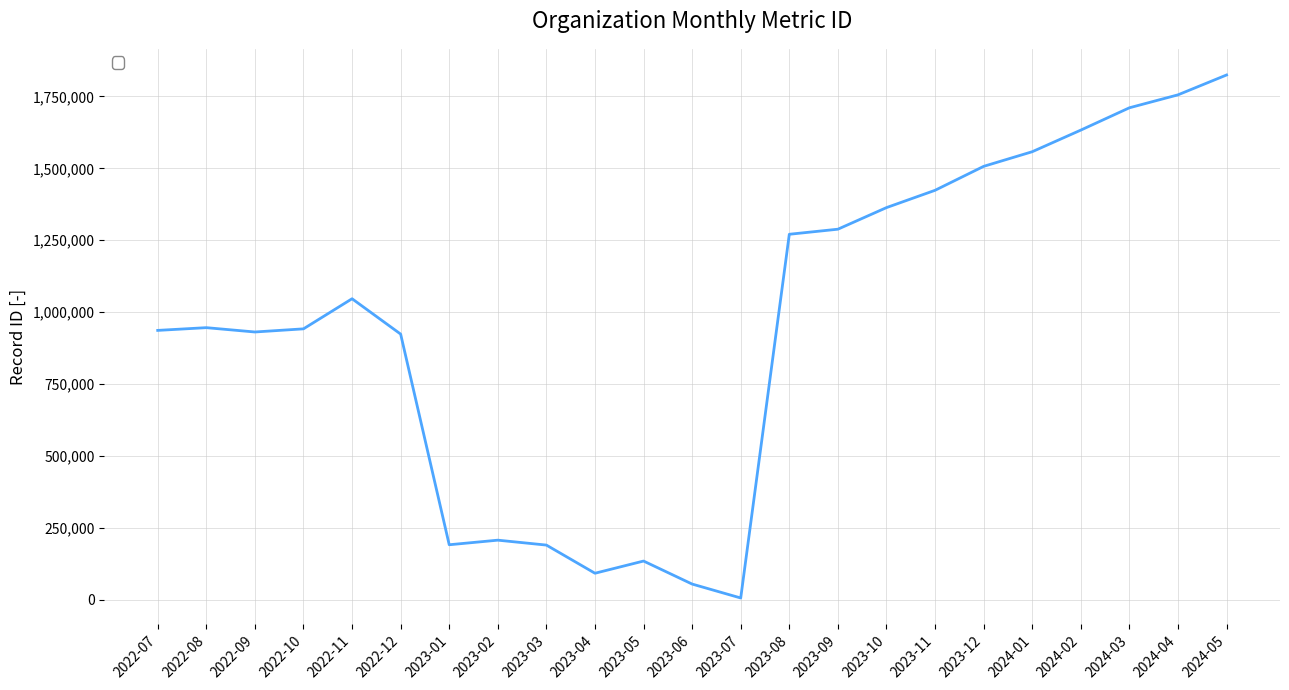

The value at 2024-05 is 1824661. True or false?

True